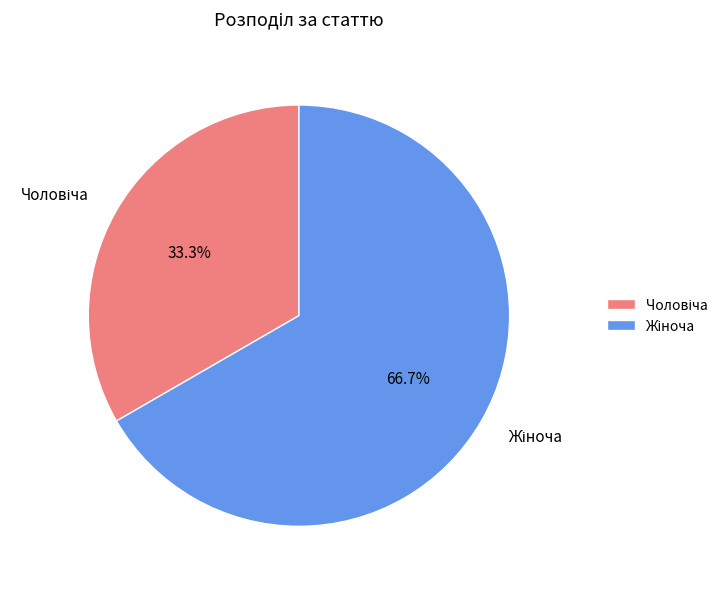

Does any single category account for the majority?

Yes